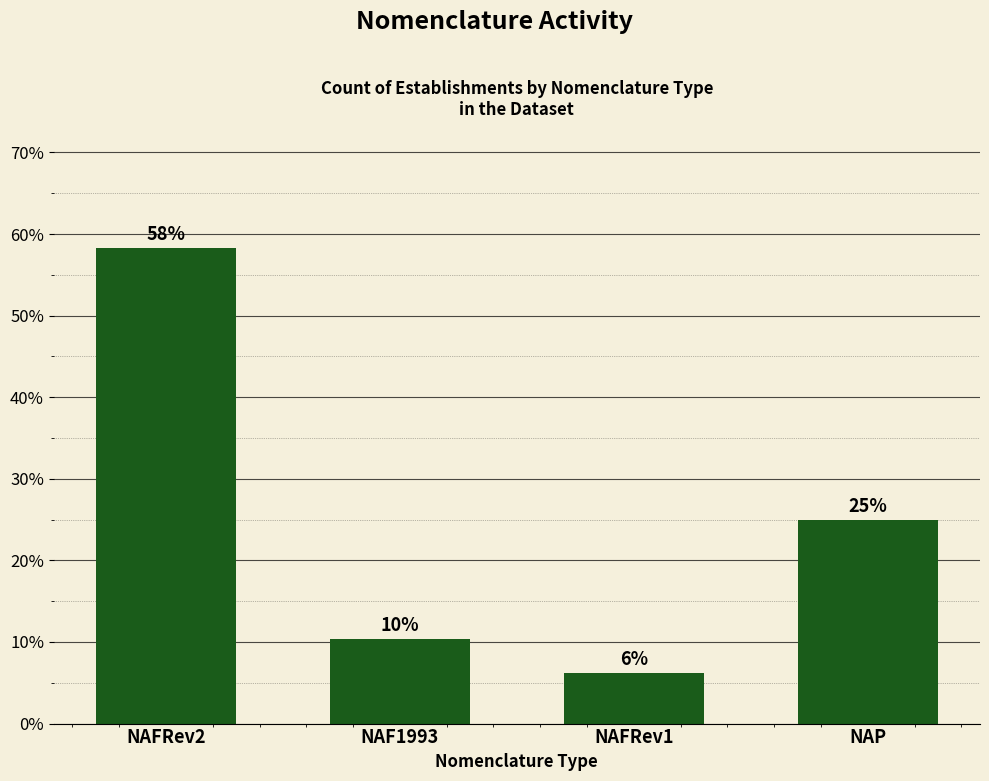

Which category has the lowest value across all series?

NAFRev1